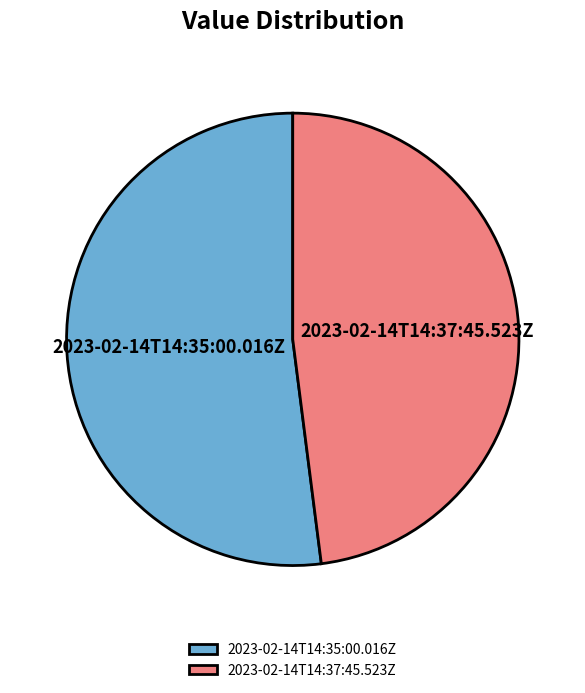

Which category has the biggest portion of the pie?

2023-02-14T14:35:00.016Z